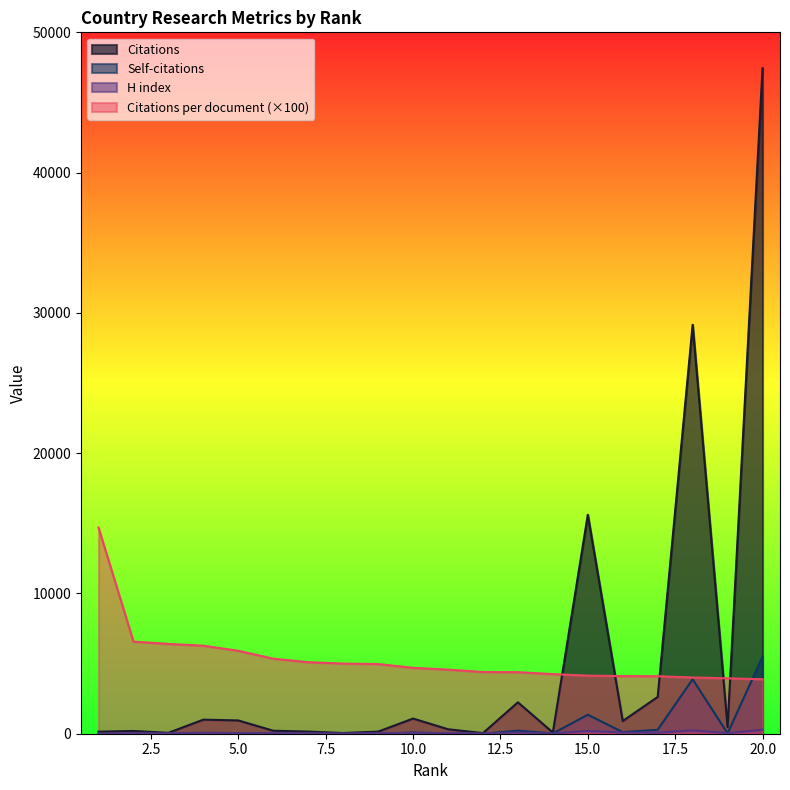

In H index, how many points are higher than both neighbors (excluding endpoints)?

6